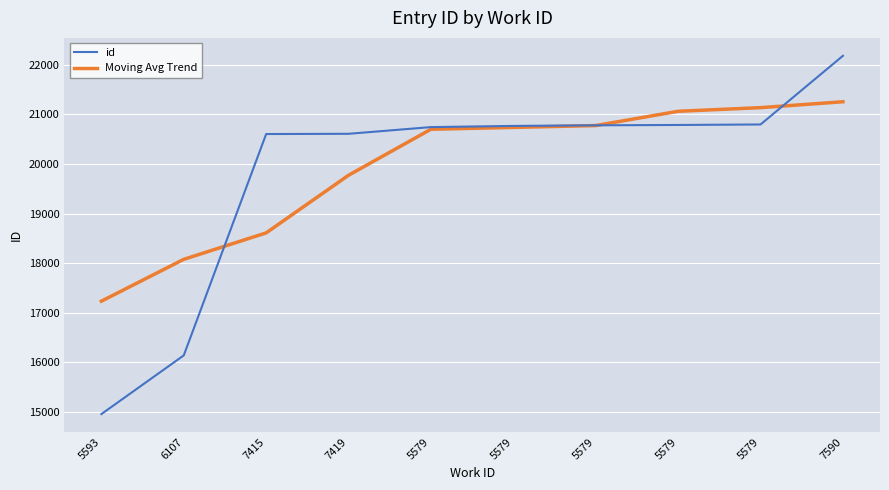

Reading left to right, transcribe all the data shown in this chart.

id: 14955.0	16139.0	20603.0	20608.0	20743.0	20767.0	20779.0	20786.0	20796.0	22181.0
Moving Avg Trend: 17232.3	18076.2	18609.6	19772.0	20700.0	20736.6	20774.2	21061.8	21135.5	21254.3